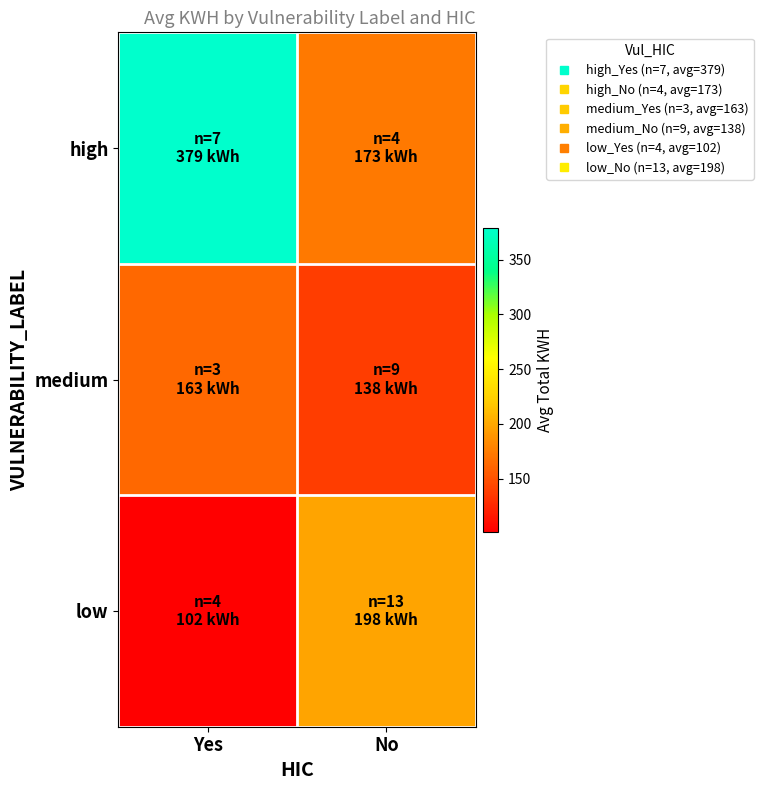

Which label corresponds to the smallest value in the chart?

Yes